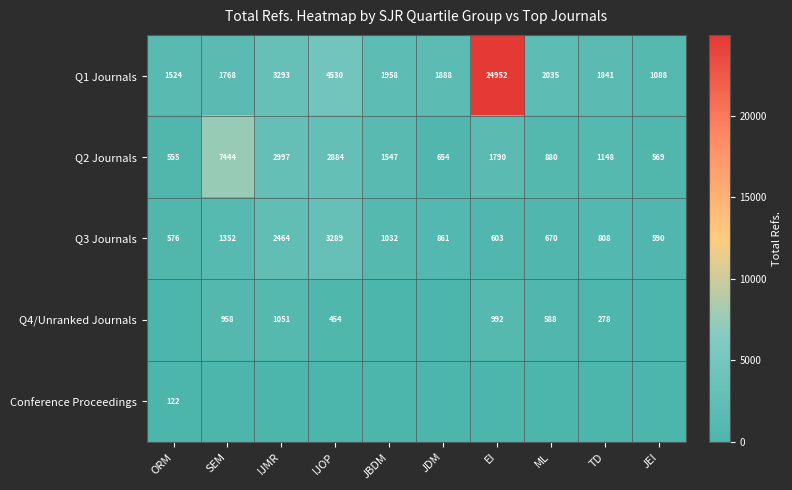

How many categories are shown in the chart?

10